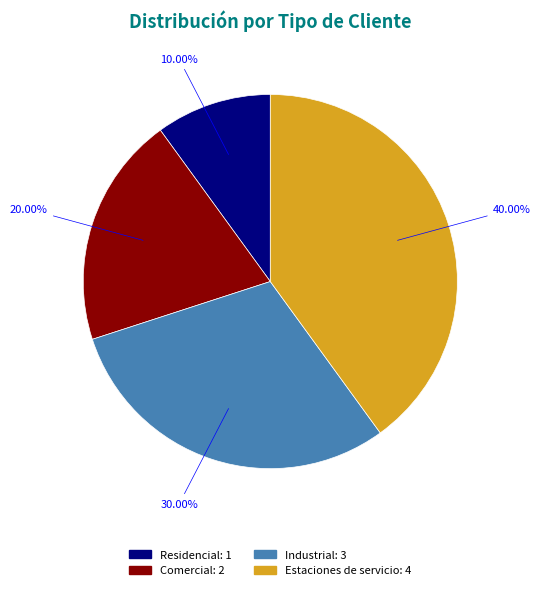

What percentage do Comercial and Residencial together represent?

30.0%